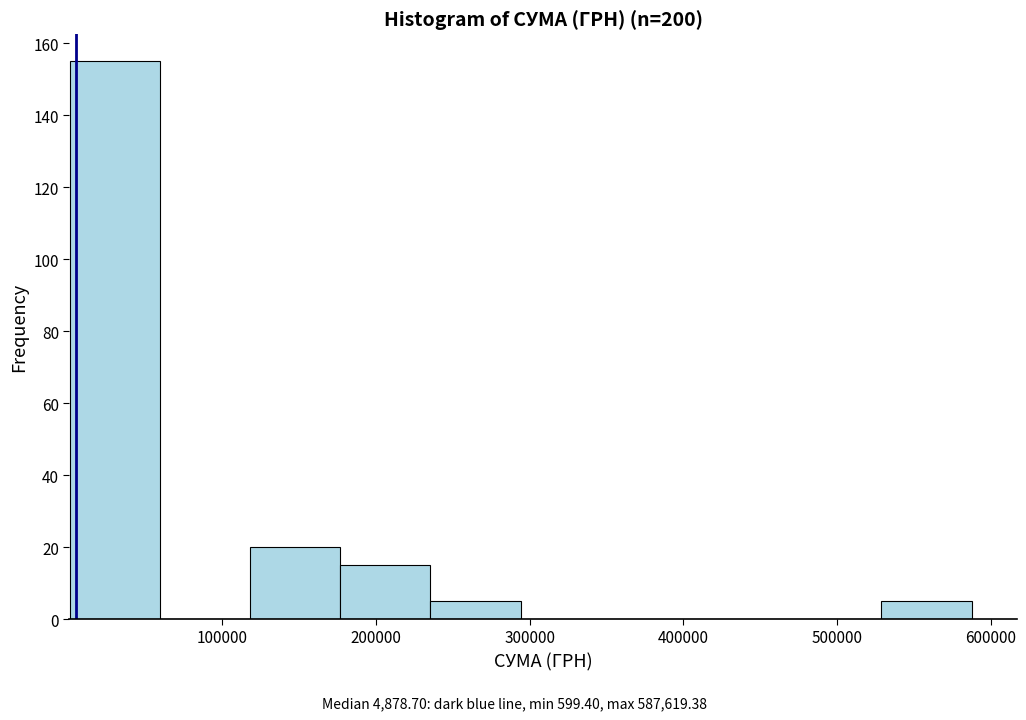

Reading left to right, transcribe this chart: for each bar, give the range it covers on the x-axis and its height. Neither the bar edges nor the heights are printed on the chart, so give them approximately, as read against the axes.

0 to 60000: 156
60000 to 120000: 0
120000 to 180000: 20
180000 to 240000: 16
240000 to 290000: 6
290000 to 350000: 0
350000 to 410000: 0
410000 to 470000: 0
470000 to 530000: 0
530000 to 590000: 6